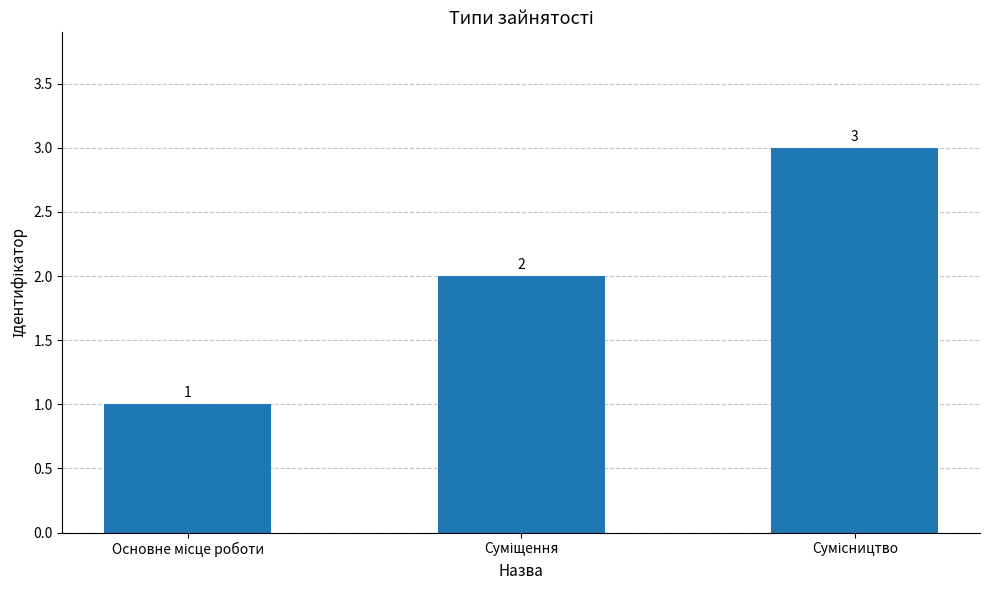

What is the greatest value displayed?

3